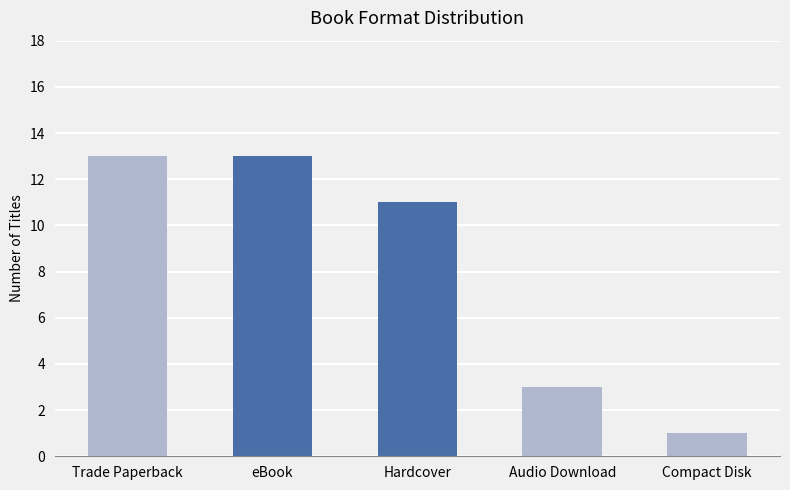

At which label does the data first exceed 11?

Trade Paperback